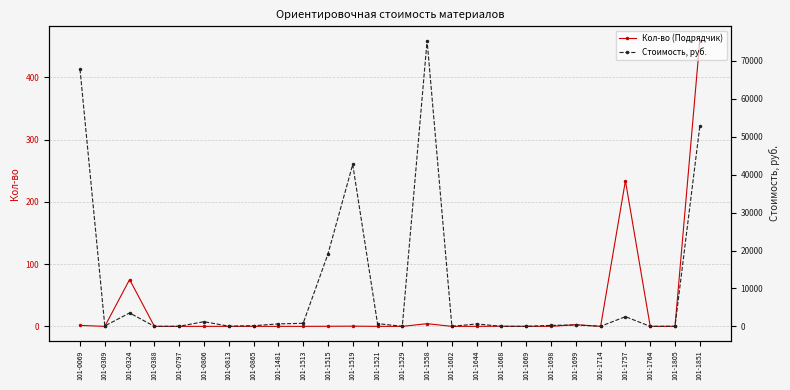

What is the difference between the highest and lowest values at 101-1529?

12.0